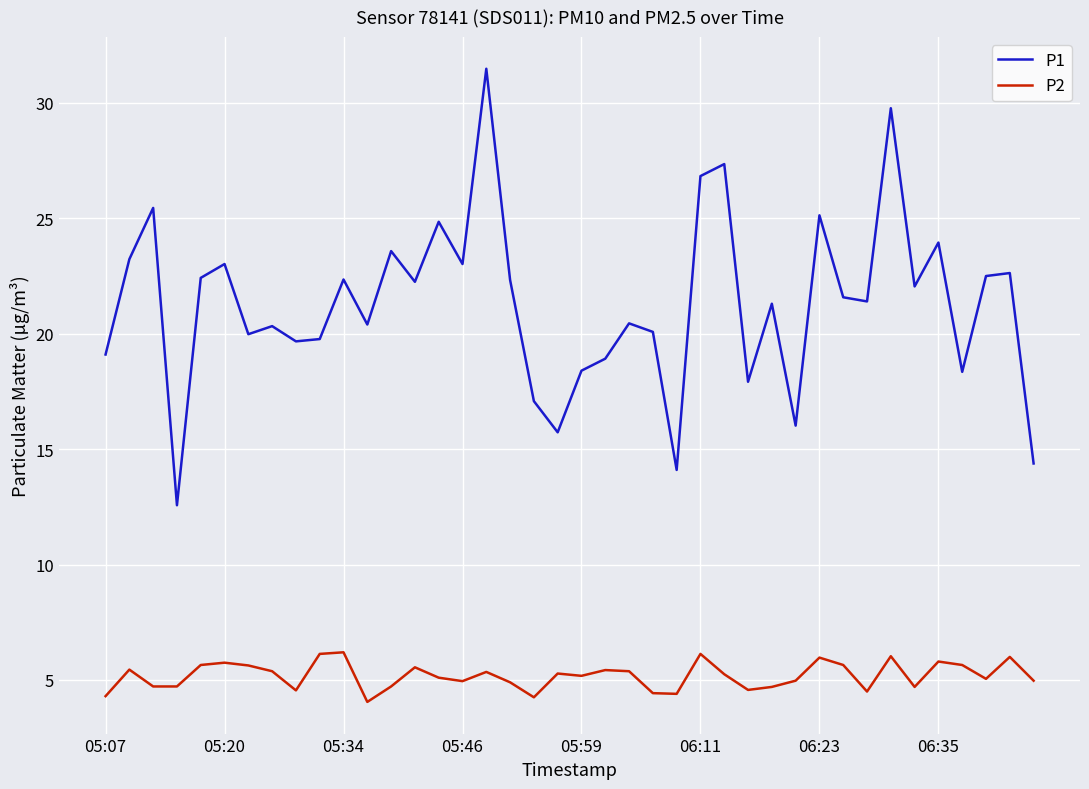

What is the sum of all P1 values?

851.7